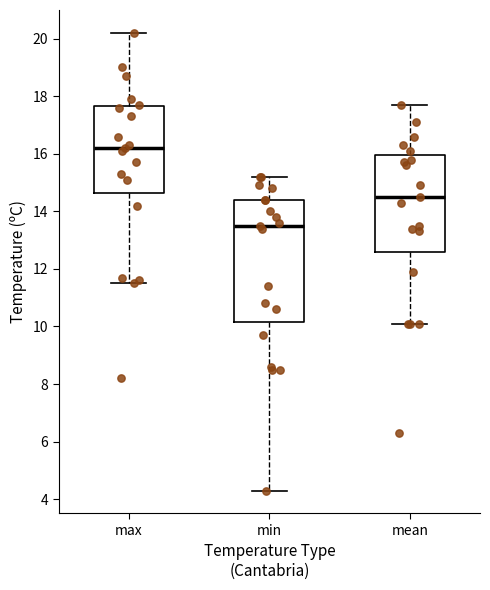

Comparing the boxes themselves (not the whiskers), which one is the tallest?

min